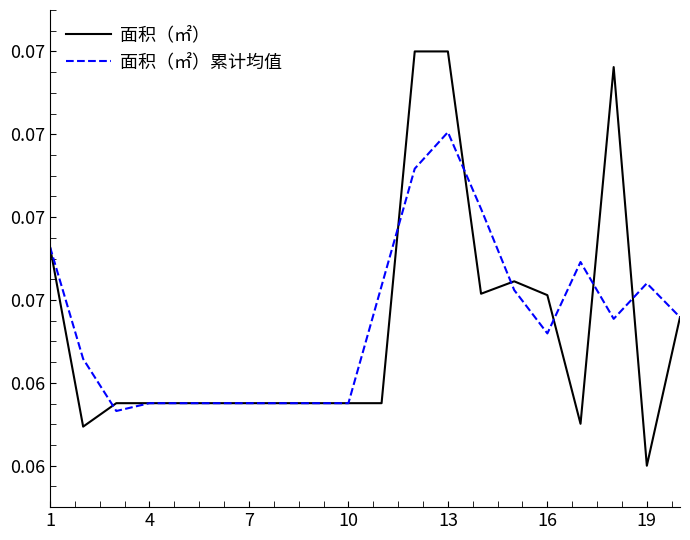

Which series has the largest total across all categories?

面积（㎡）累计均值